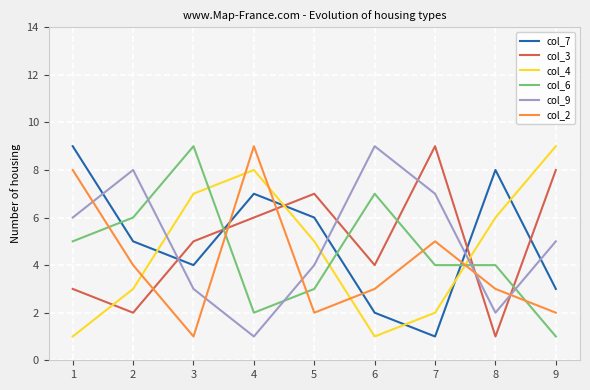

Is it true that col_3 equals 2 at 8?

False